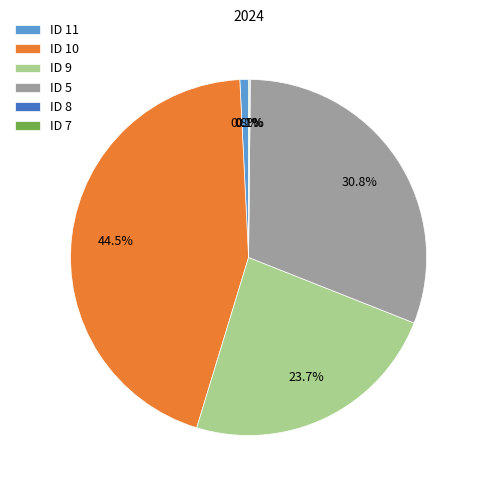

Which slice is the largest?

ID 10